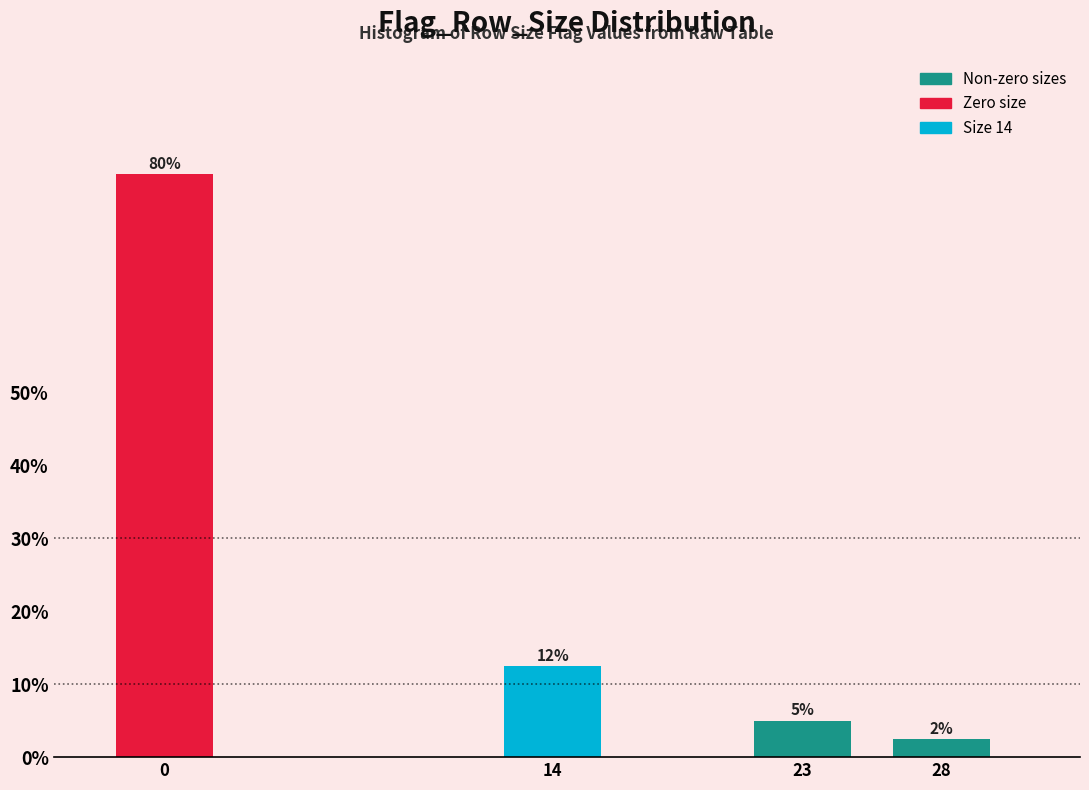

What is the difference between the maximum and second lowest values?

75.0